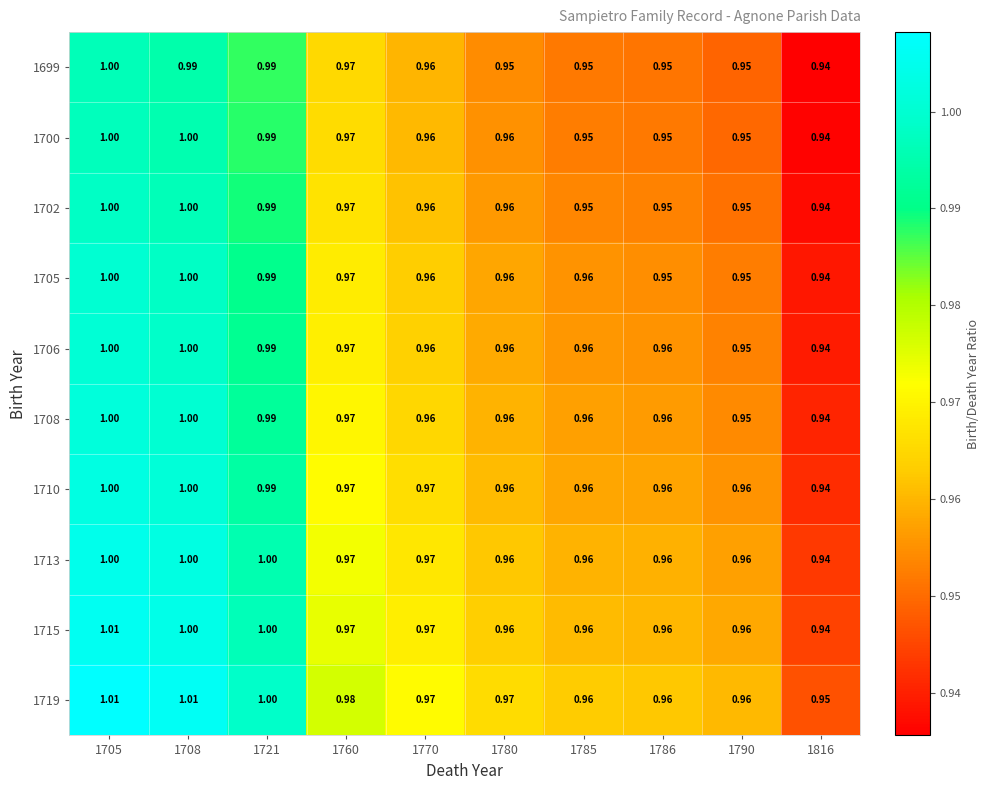

What is the greatest value displayed?

1.0